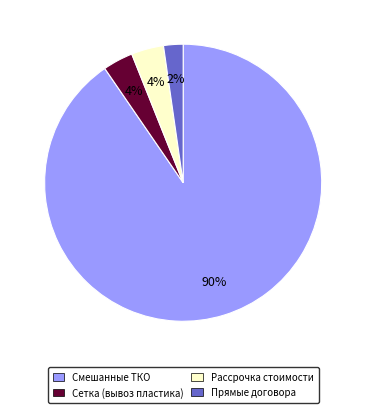

Which slice is the largest?

Смешанные ТКО